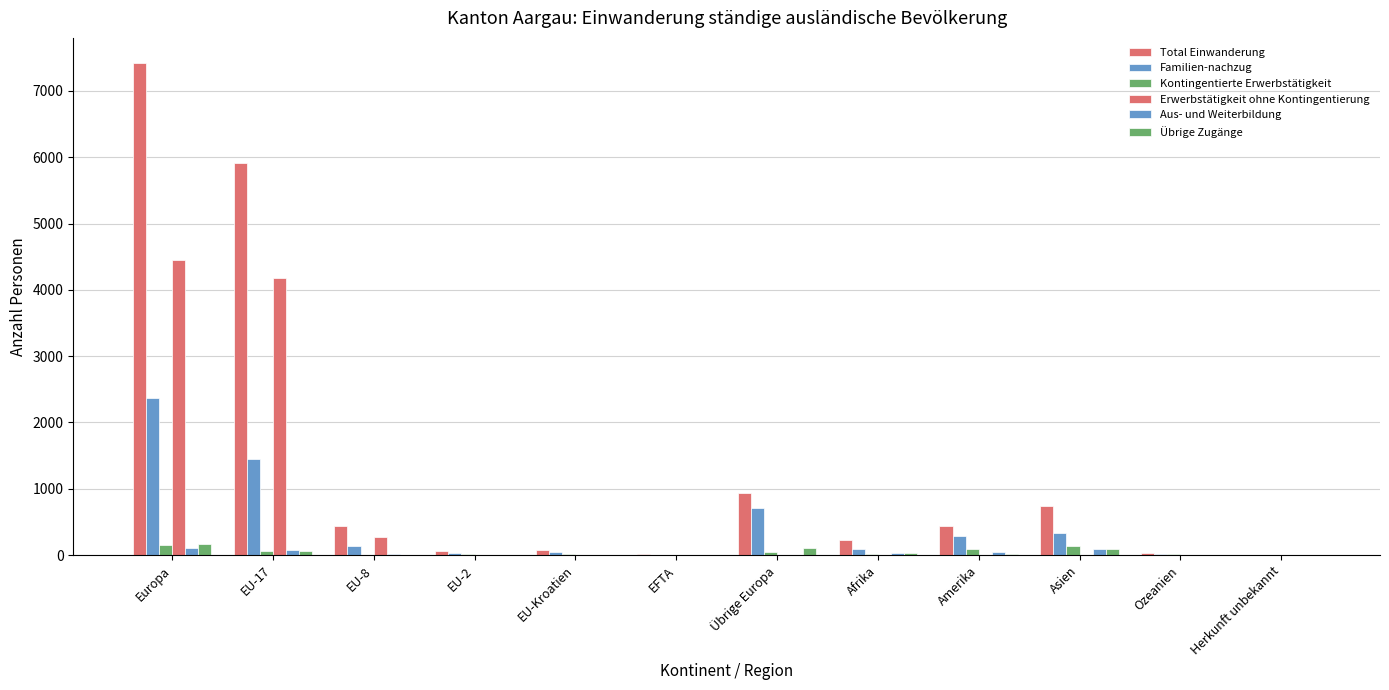

True or false: Familien-nachzug has a value of 21 at Ozeanien.

True